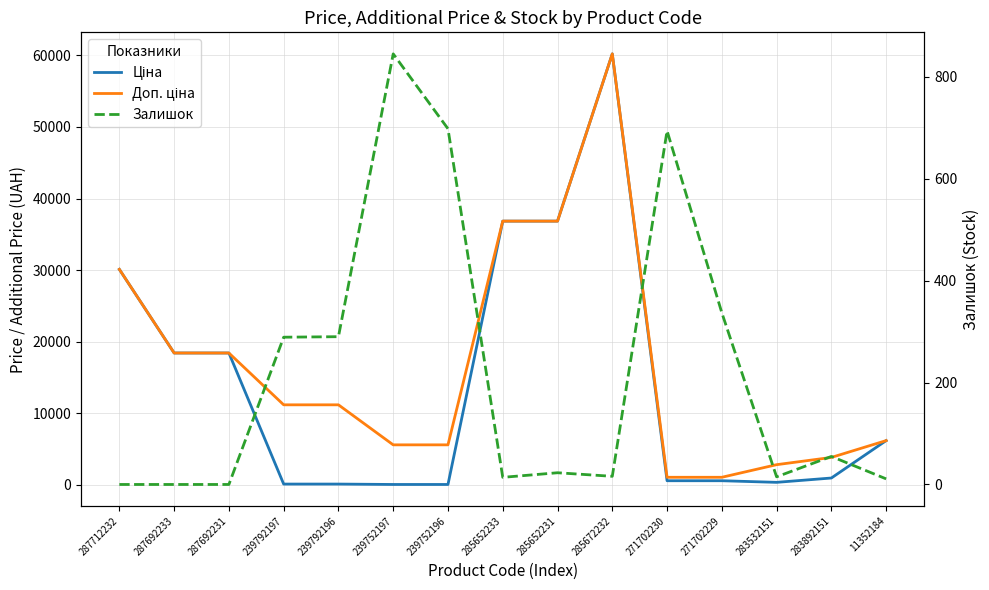

Which series has the widest spread of values?

Ціна